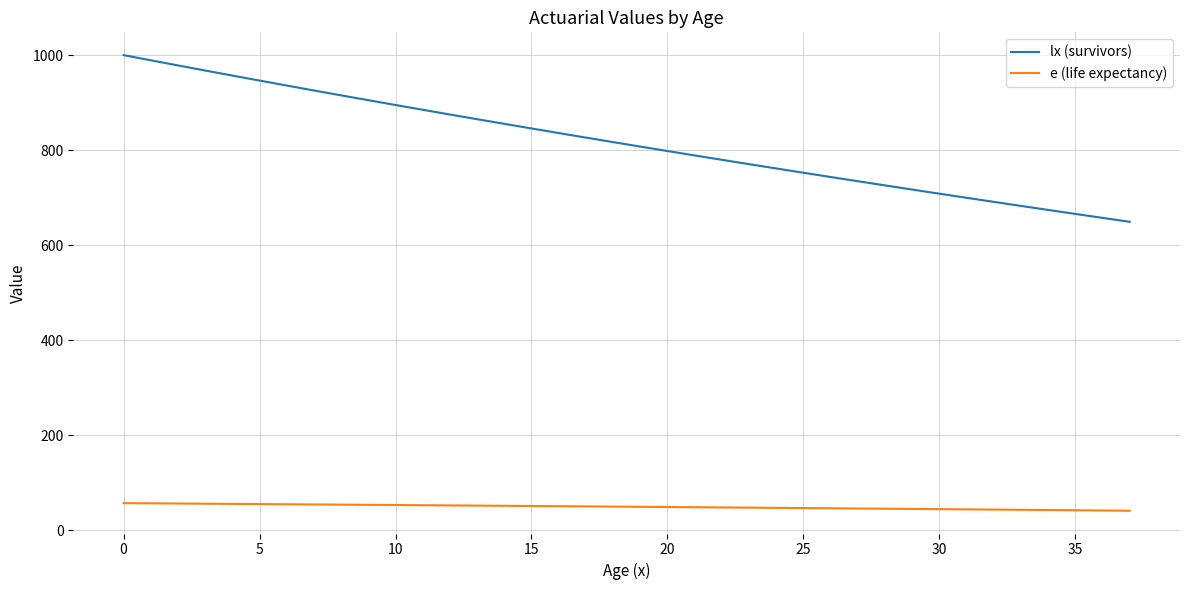

True or false: e (life expectancy) and lx (survivors) cross at least once.

False